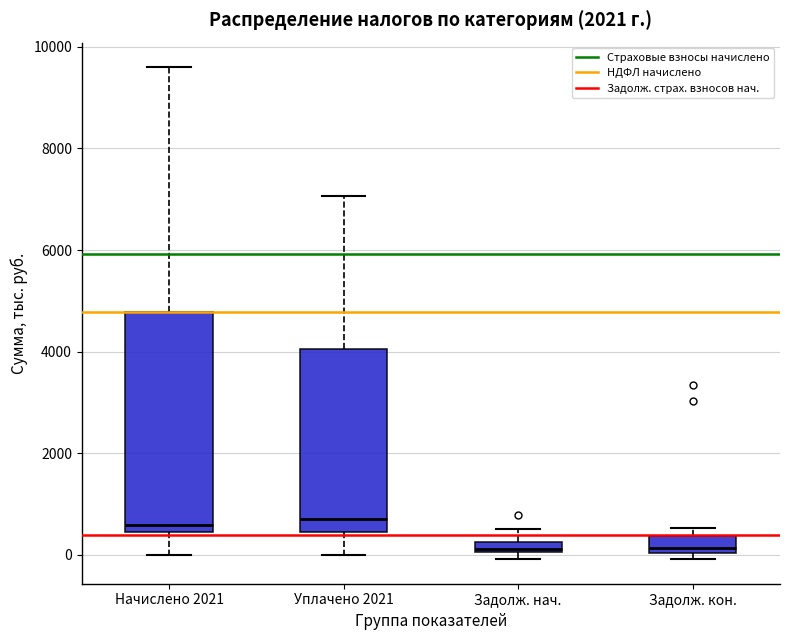

Where does the upper whisker of the box for Начислено 2021 end on the y-axis? The values are not printed on the chart, so give them approximately, as read against the axis.

9600